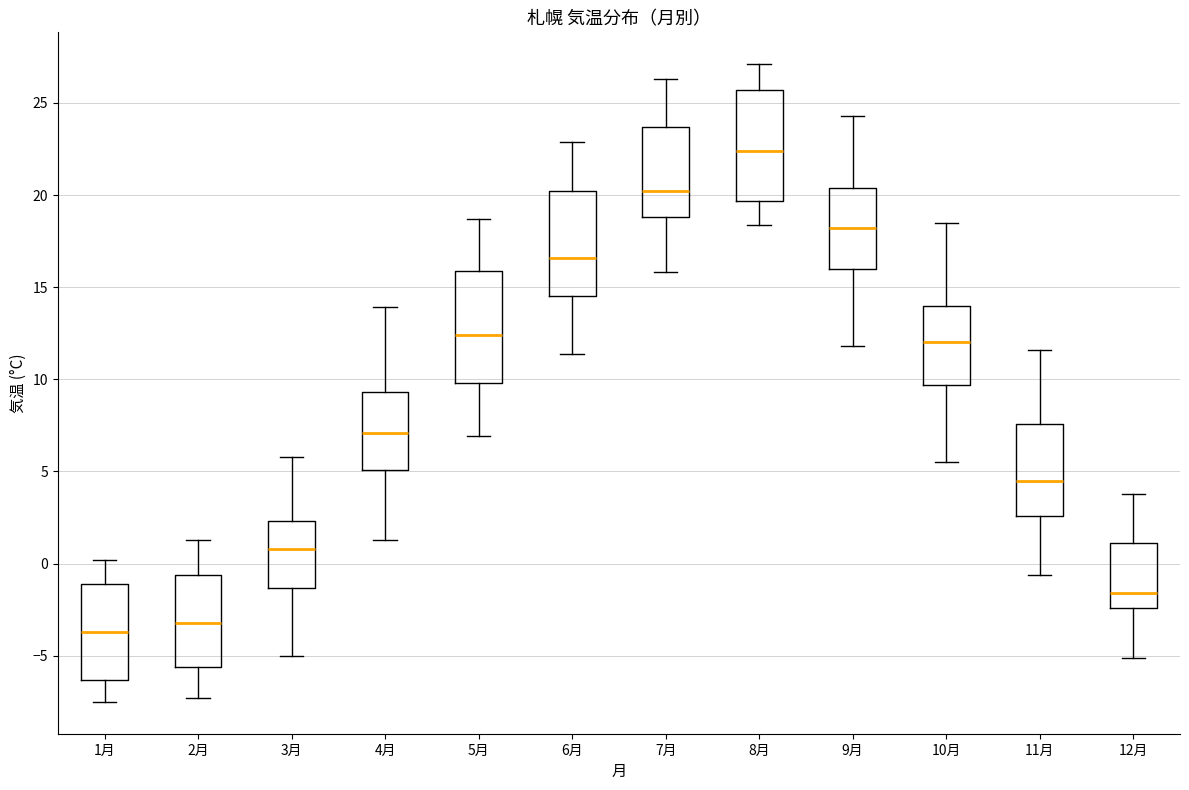

Where is the lower edge of the box for 8月 on the y-axis? The values are not printed on the chart, so give them approximately, as read against the axis.

19.5